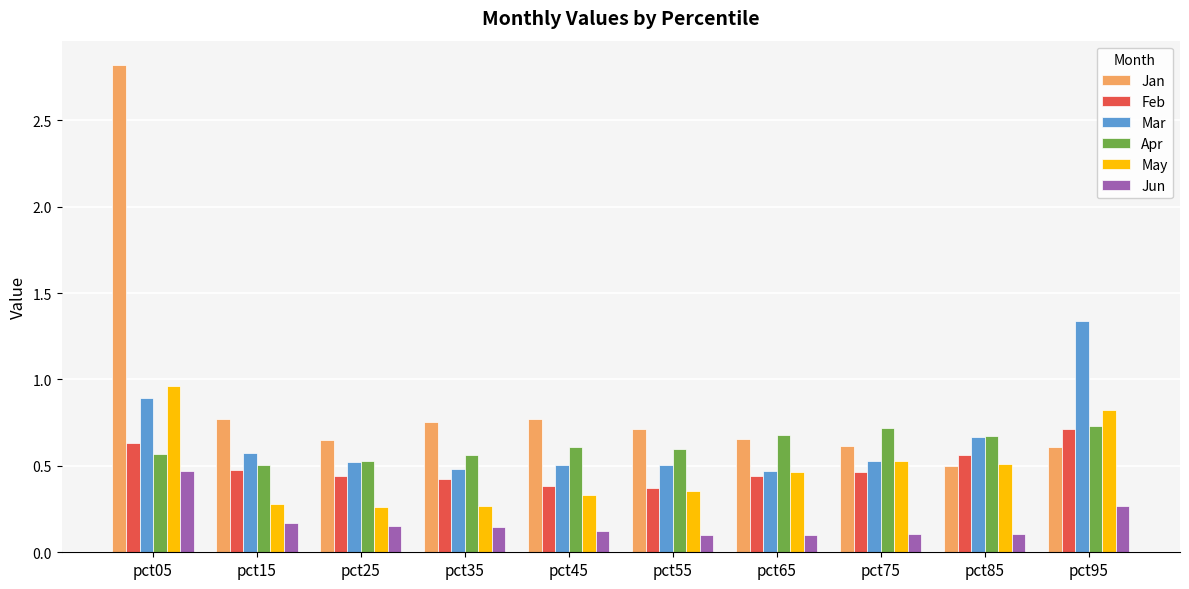

What are all the series names shown in the legend?

Jan, Feb, Mar, Apr, May, Jun